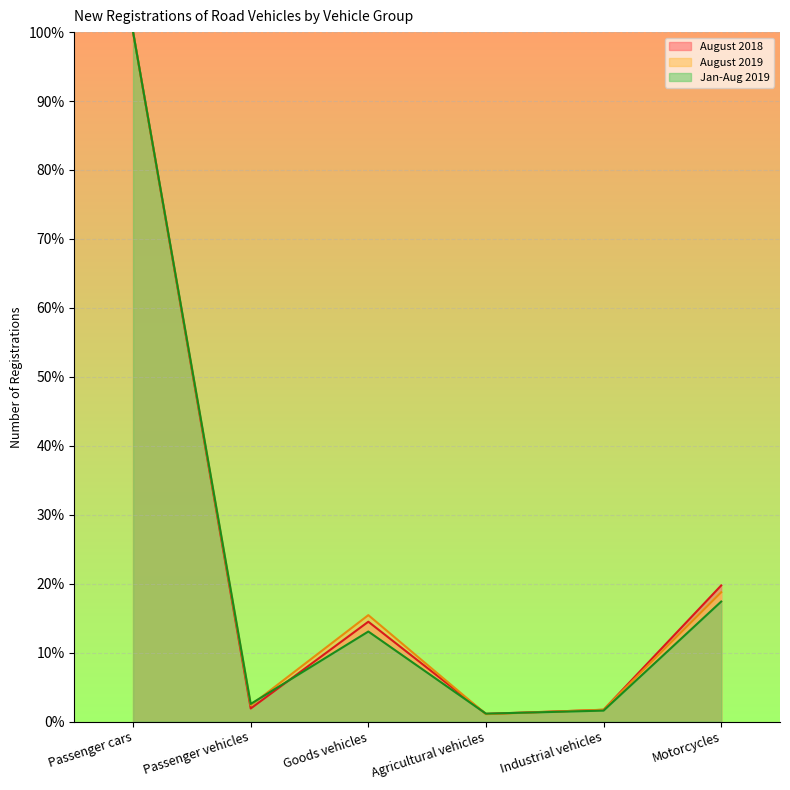

At which category does the chart reach its minimum across all series?

Agricultural vehicles